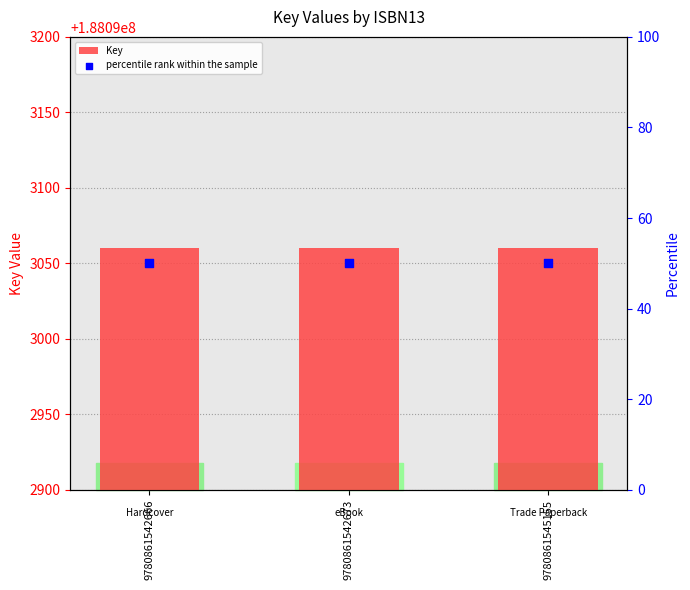

Which series reaches the maximum Y coordinate?

Key